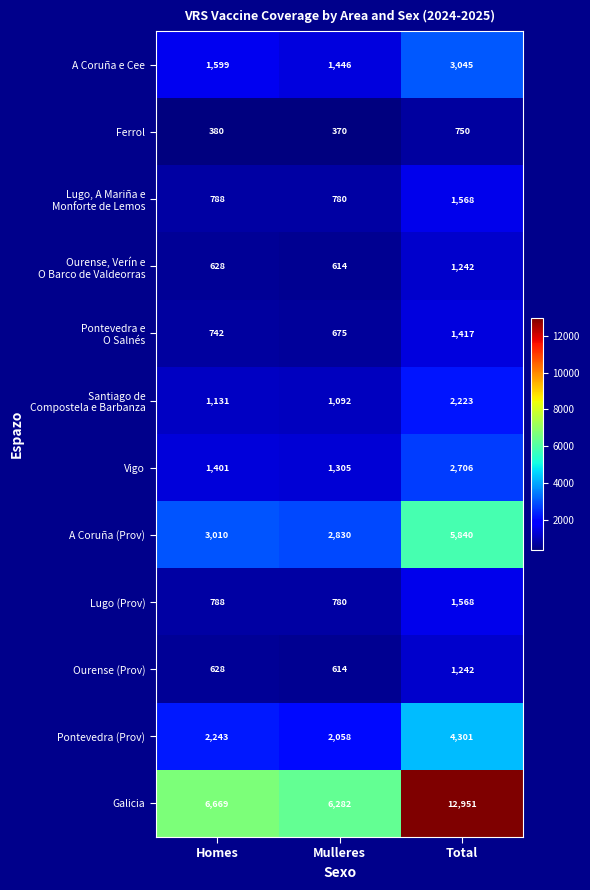

Where is Ourense (Prov) nearest to the value 928?

Homes